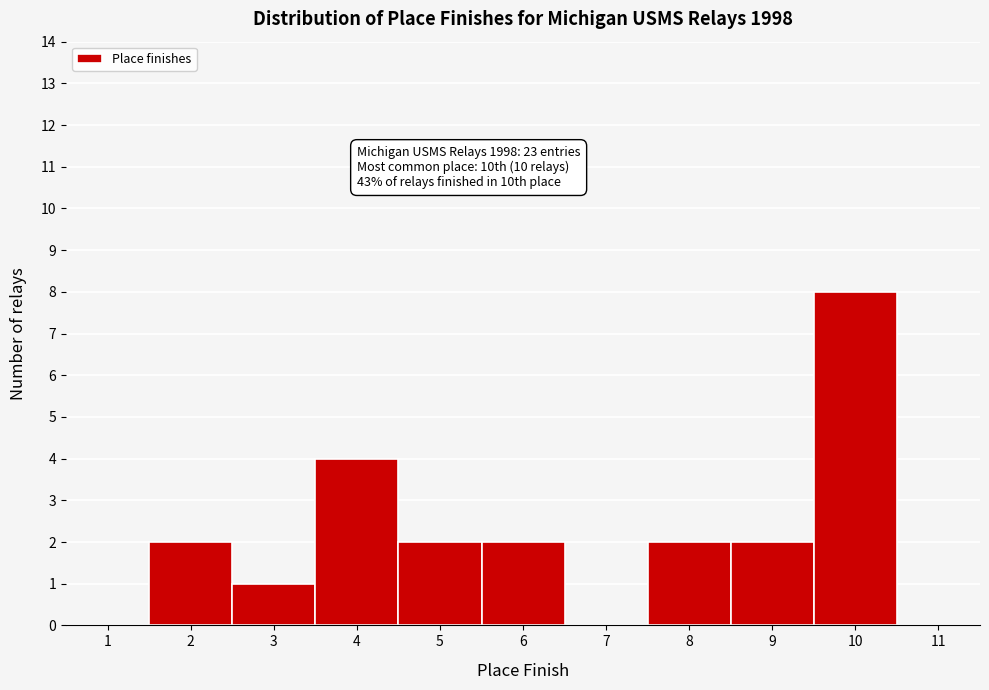

Which range on the x-axis has the tallest bar?

9.5 to 10.5